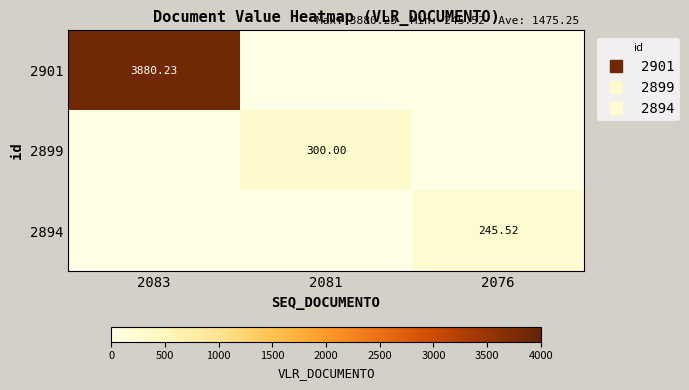

At which label is 2894 closest to 122?

2083